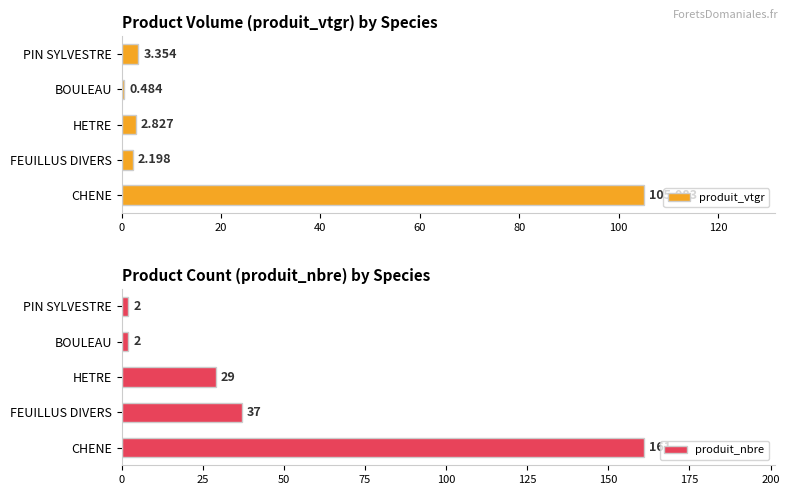

Is it true that produit_vtgr equals 2.2 at FEUILLUS DIVERS?

True